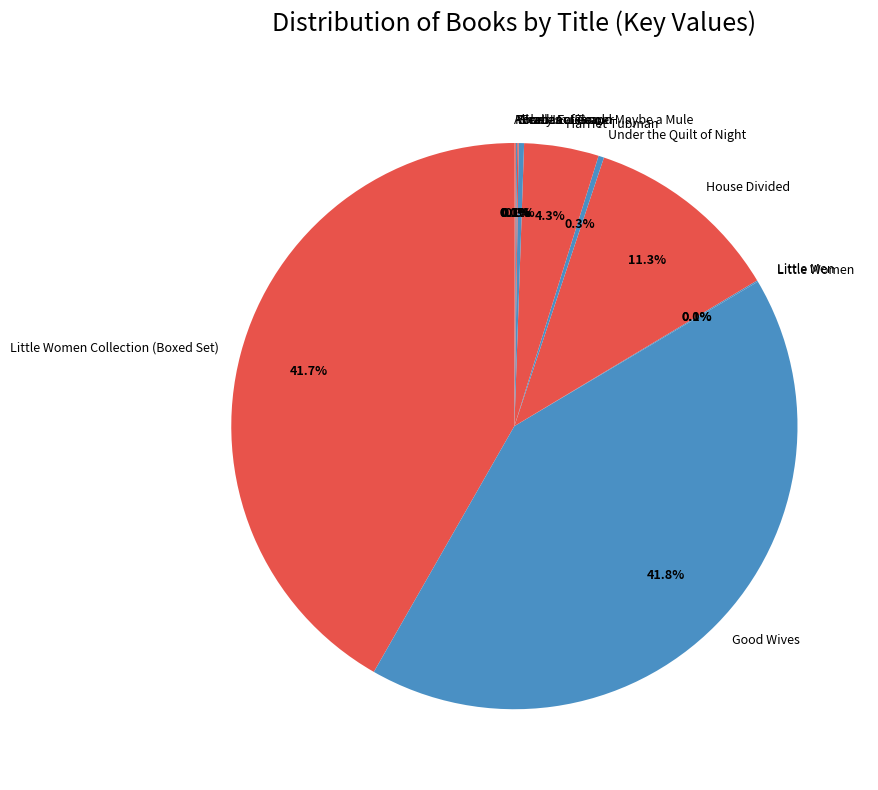

Is there any slice that represents more than half of the pie?

No